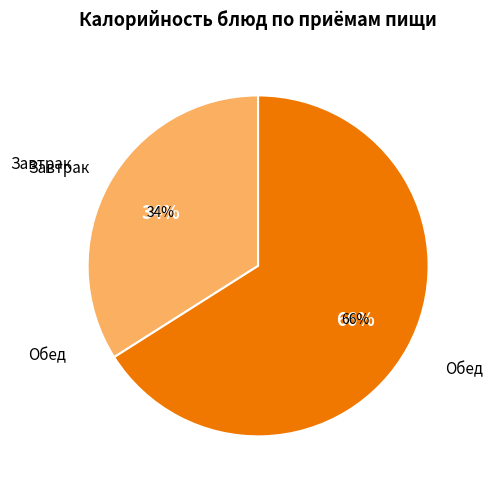

Is it true that Батон нарезной is 1% of the pie?

False